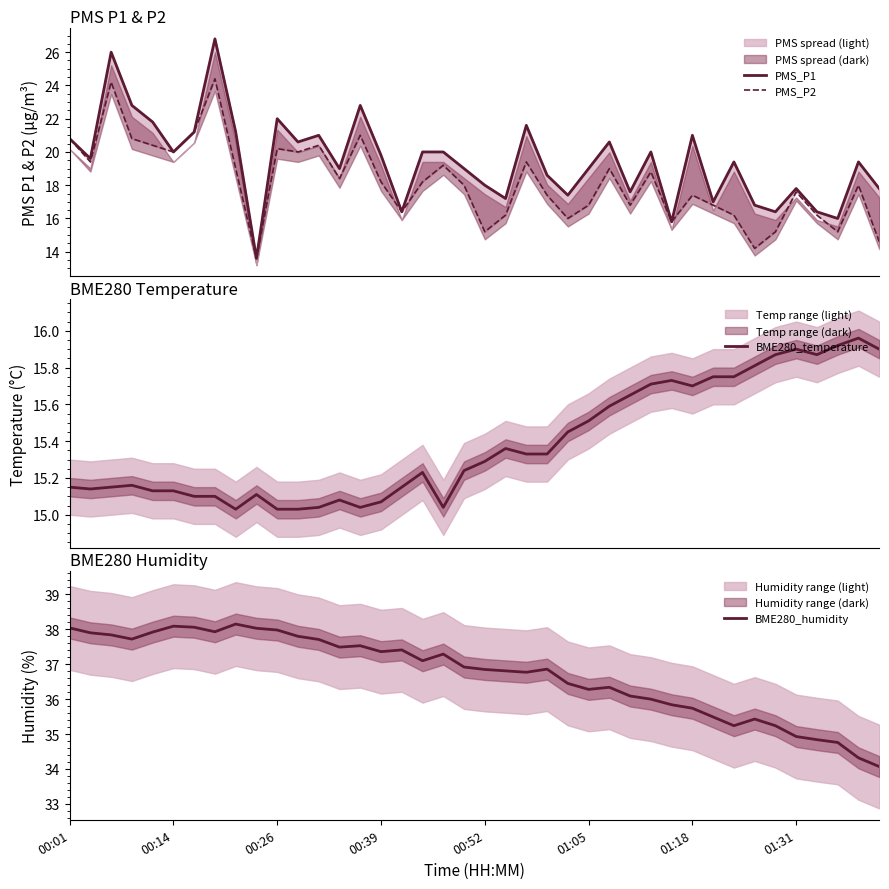

At 34, list the series in order from largest to smallest.

BME280_humidity, PMS_P1, BME280_temperature, PMS_P2